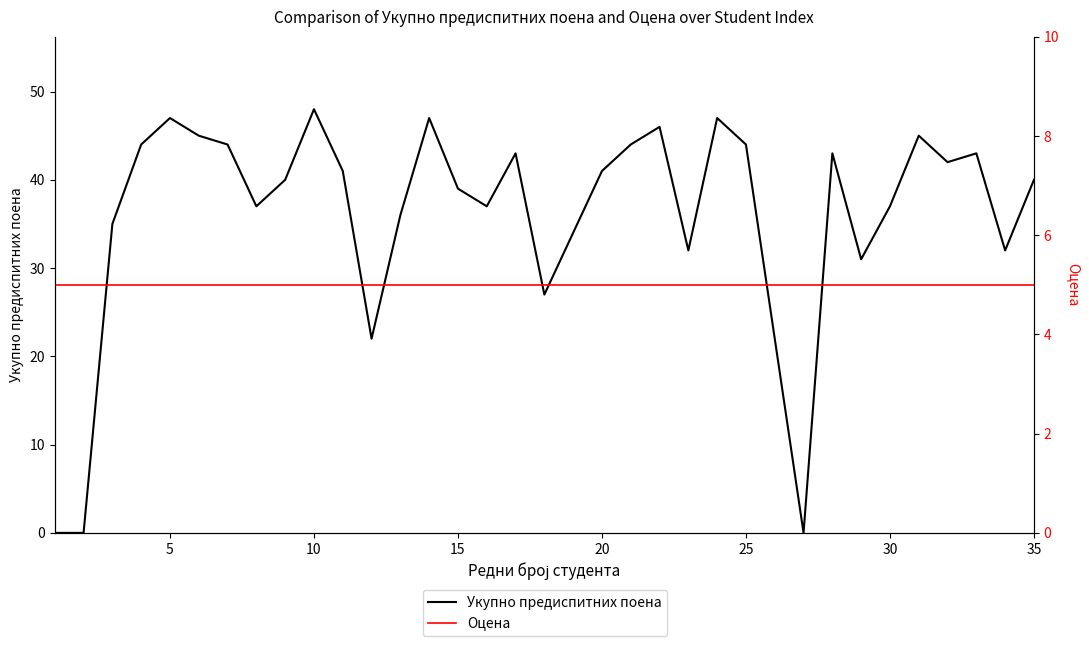

Which series has the widest spread of values?

Укупно предиспитних поена